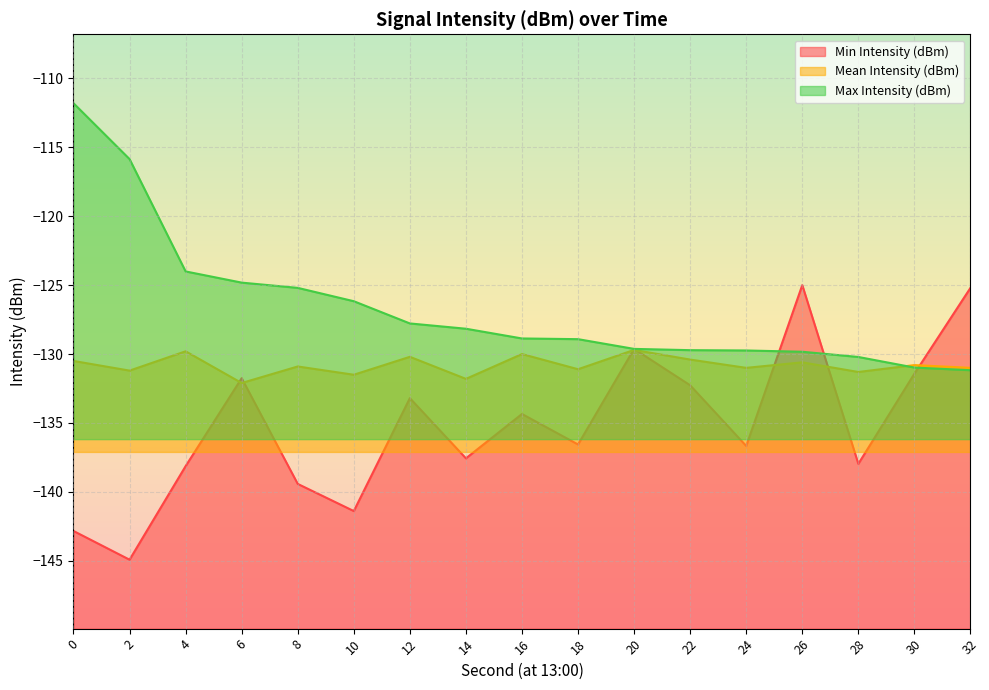

The value of Max Intensity (dBm) at 14 is -59.1. True or false?

False